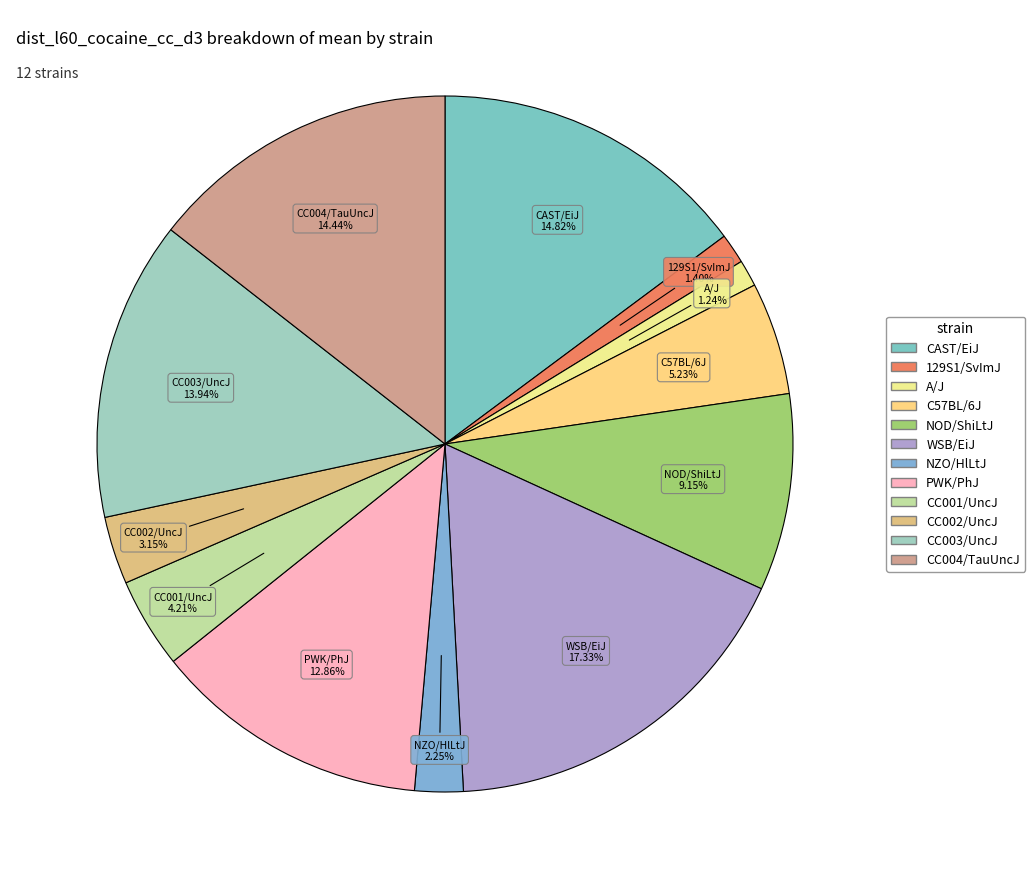

Is CAST/EiJ the majority of the pie?

No